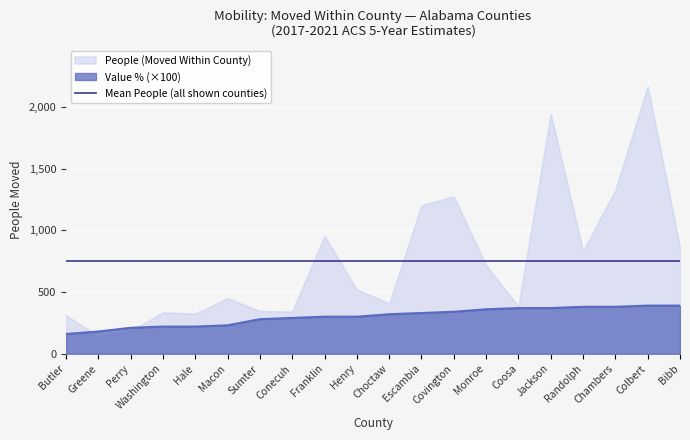

What is the lowest value of the Mean People (all shown counties) series?

750.9